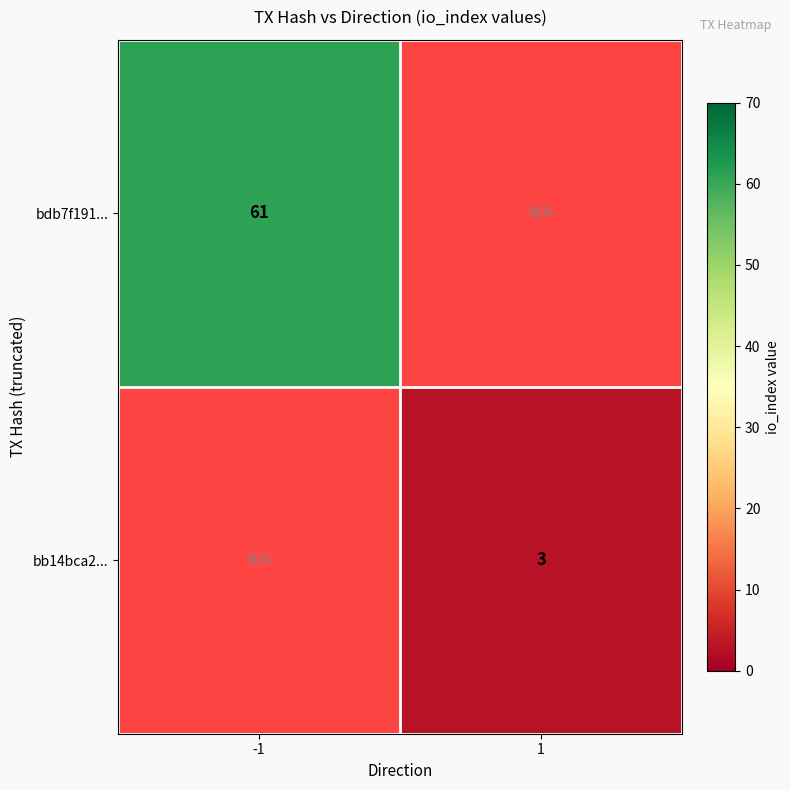

The bdb7f191... series shows 80 at -1. True or false?

False